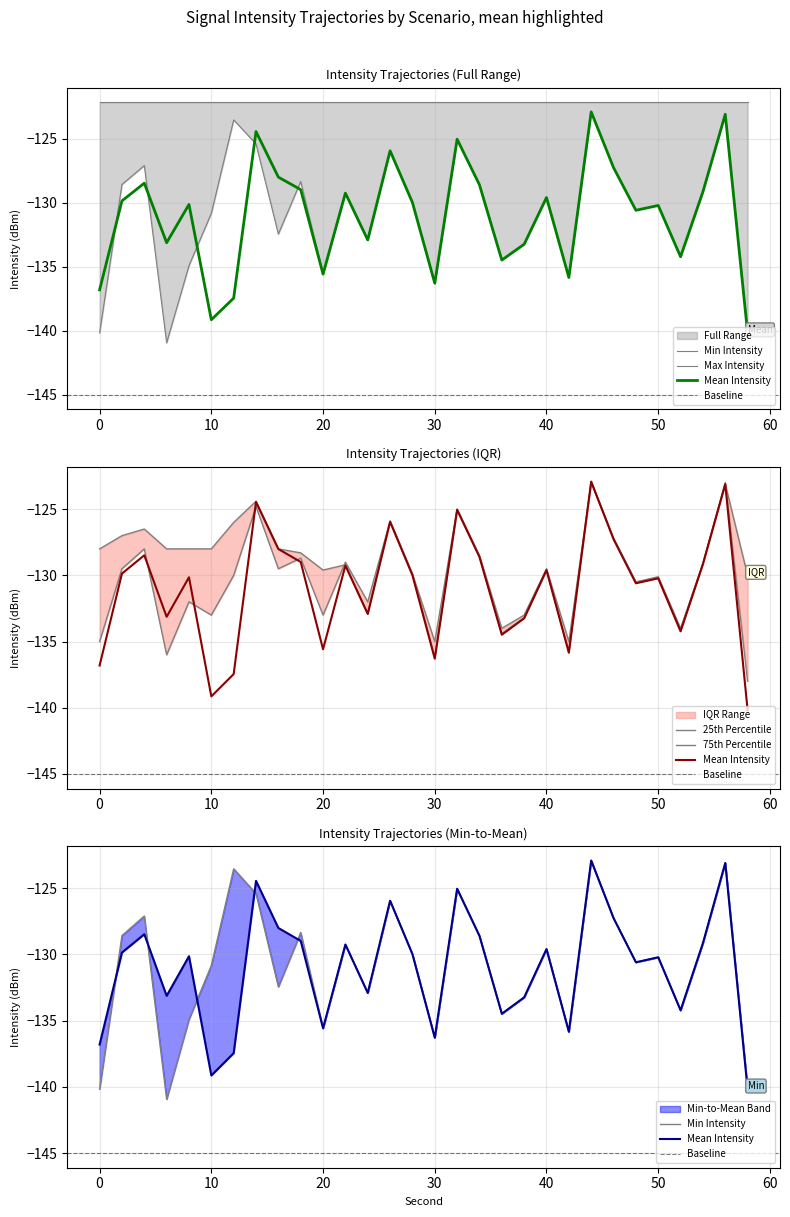

The intensity_p75 series shows -123.1 at 56. True or false?

True